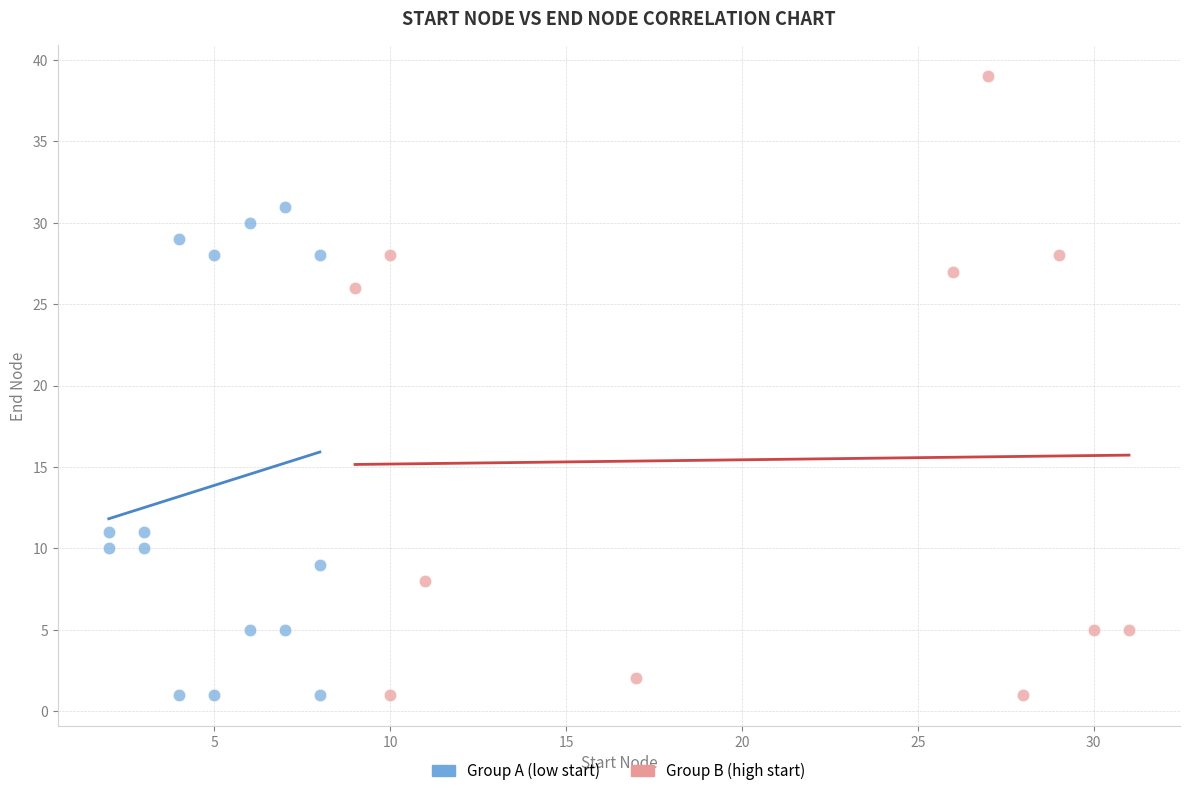

Which series contains the highest Y value?

Group B (high start)